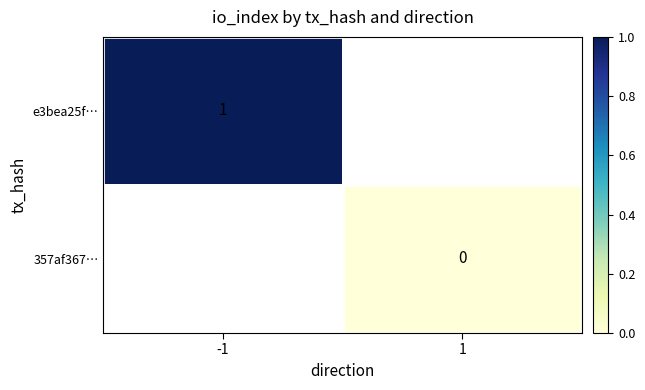

True or false: e3bea25f… has a value of 0 at -1.

False